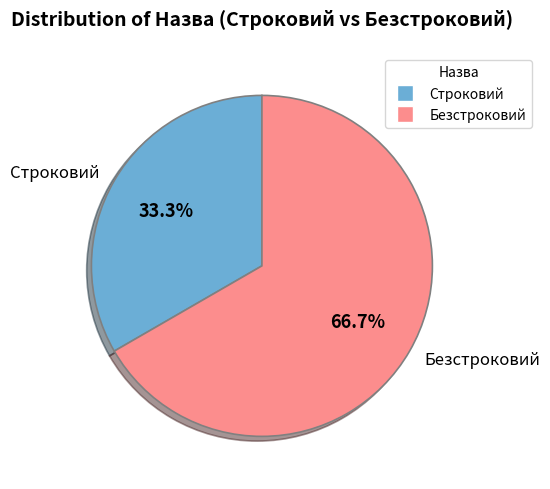

What is the smallest slice in the pie chart?

Строковий